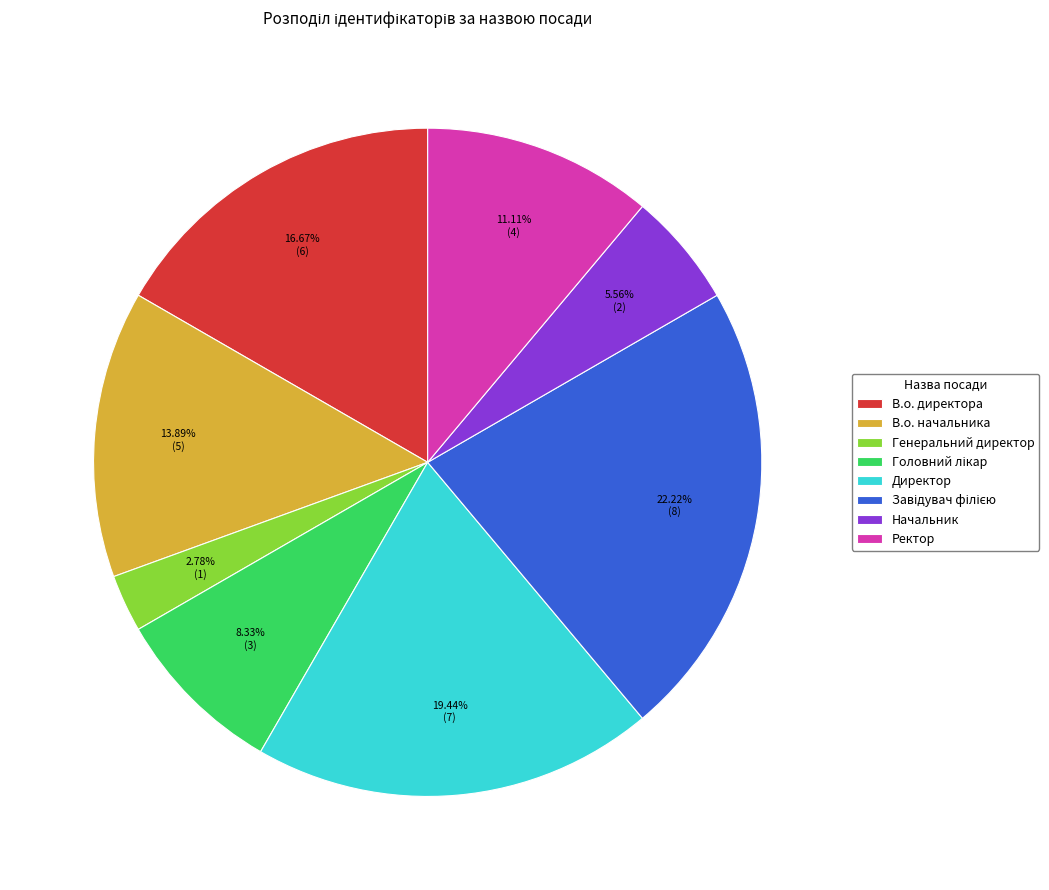

Is the sum of В.о. директора and Ректор greater than half?

No